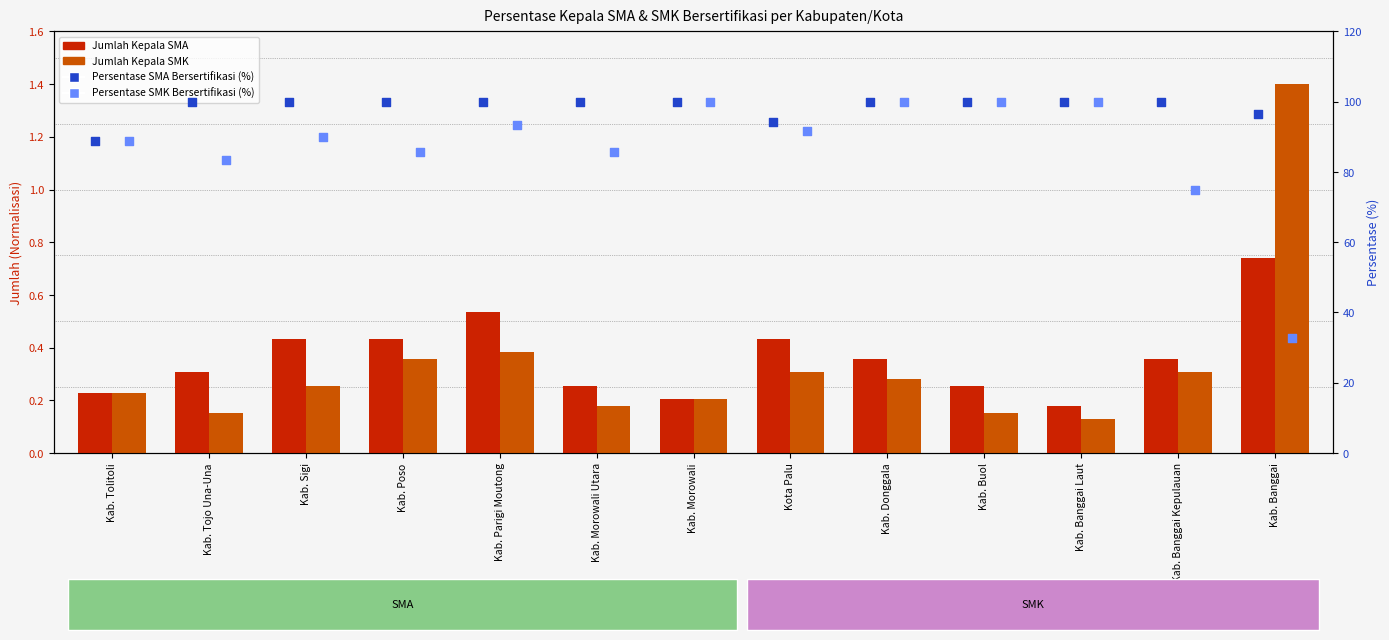

What is the total value across all series at Kab. Banggai Laut?

200.3